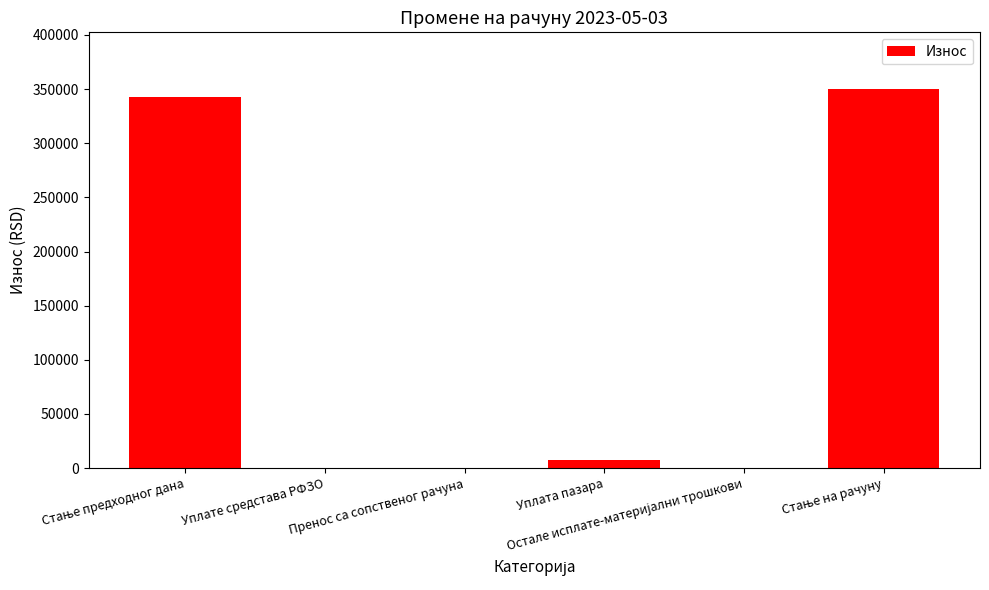

What is the sum of all values?

699867.0